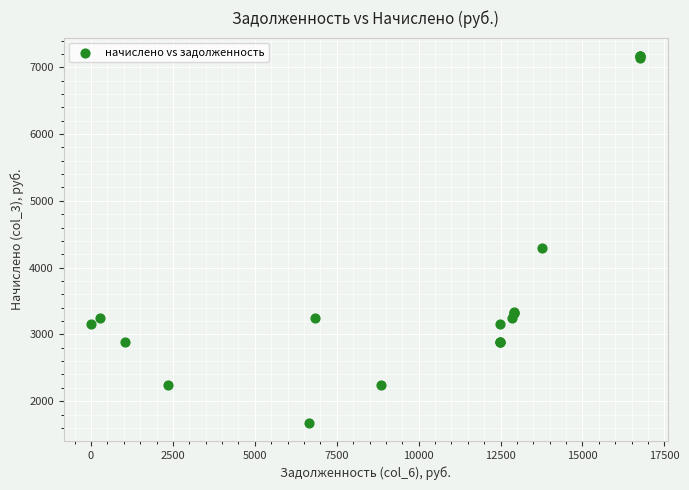

What Y value in the scatter plot is closest to 4423?

4289.0